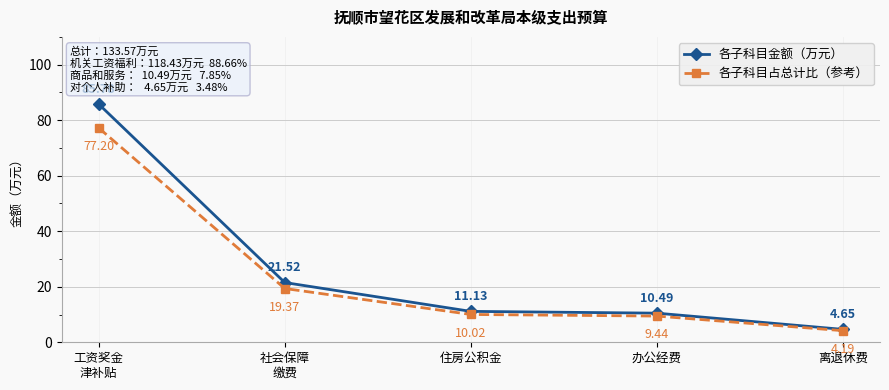

True or false: 各子科目占总计比（参考） has more than 1 points higher than both neighbors.

False